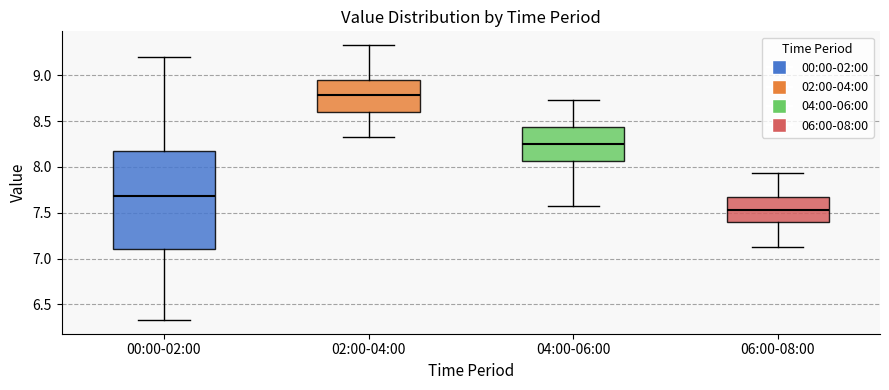

Which box has the highest median line?

02:00-04:00